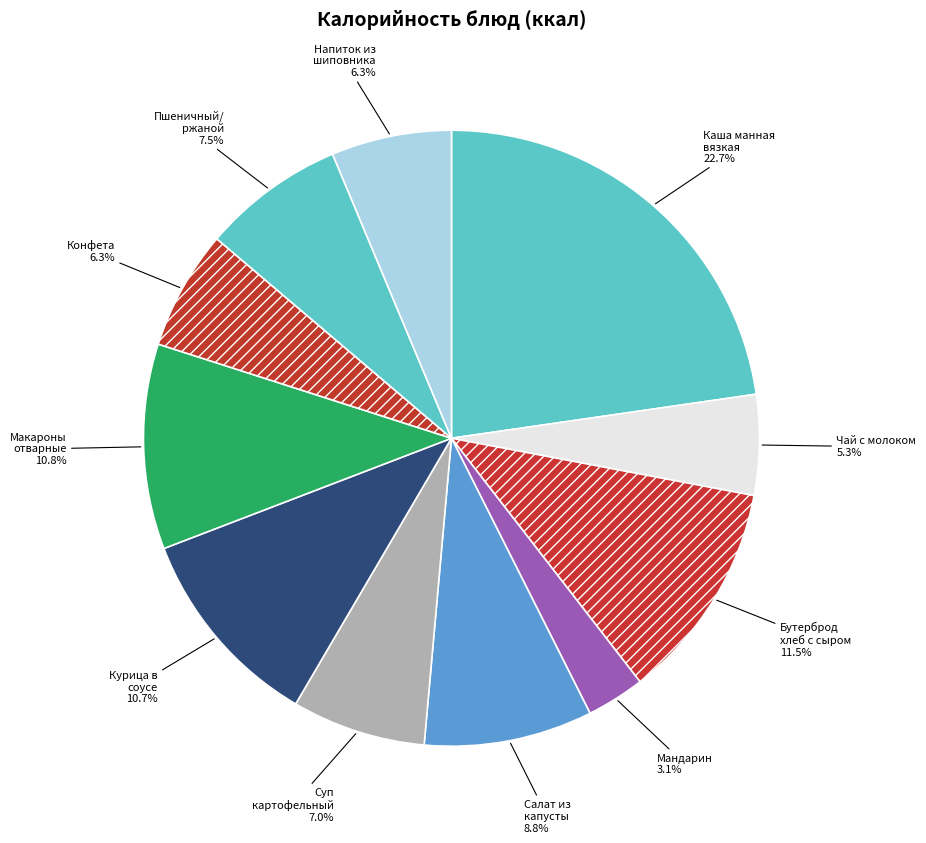

How many segments does this pie chart have?

11